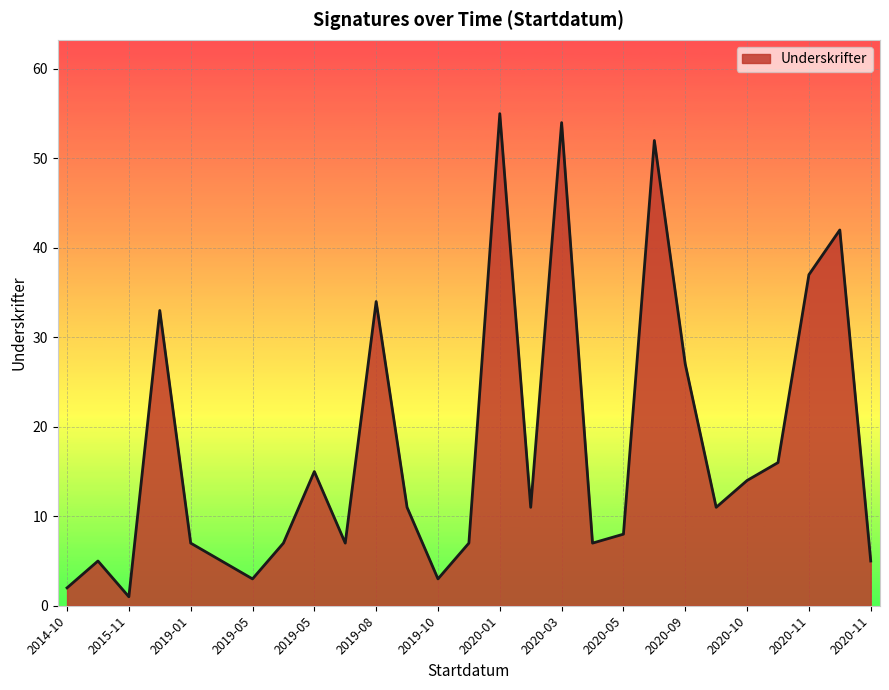

What is the smallest value displayed?

1